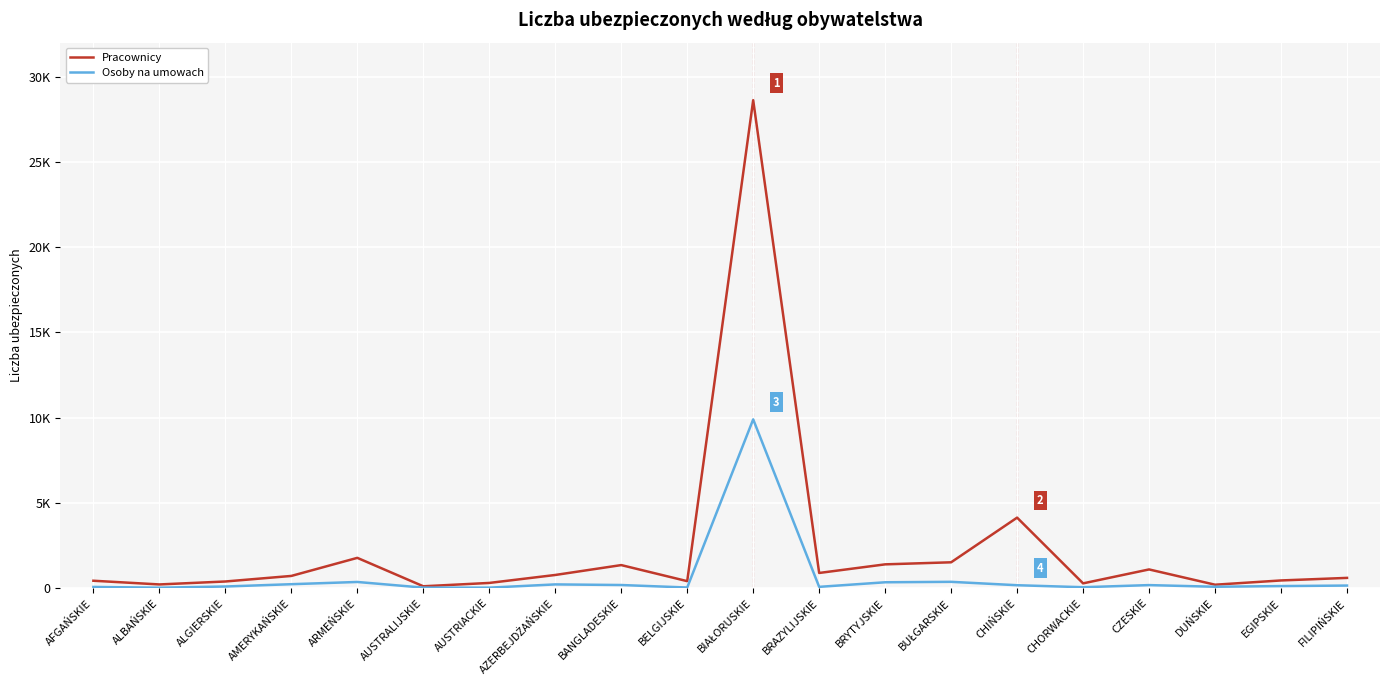

What value does the Pracownicy series have at CZESKIE?

1096